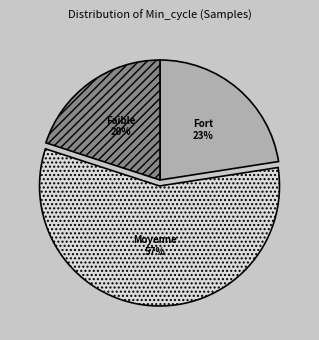

Rank the categories by value from highest to lowest.

Moyenne 57%, Fort 23%, Faible 20%